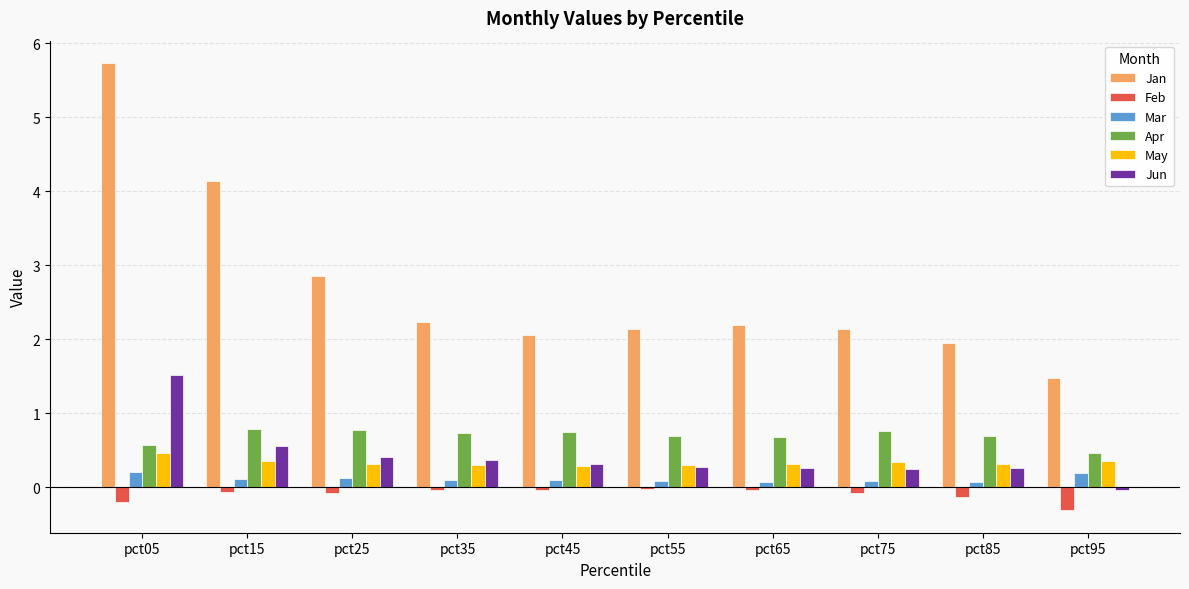

Is it true that Apr equals 0.7 at pct45?

True